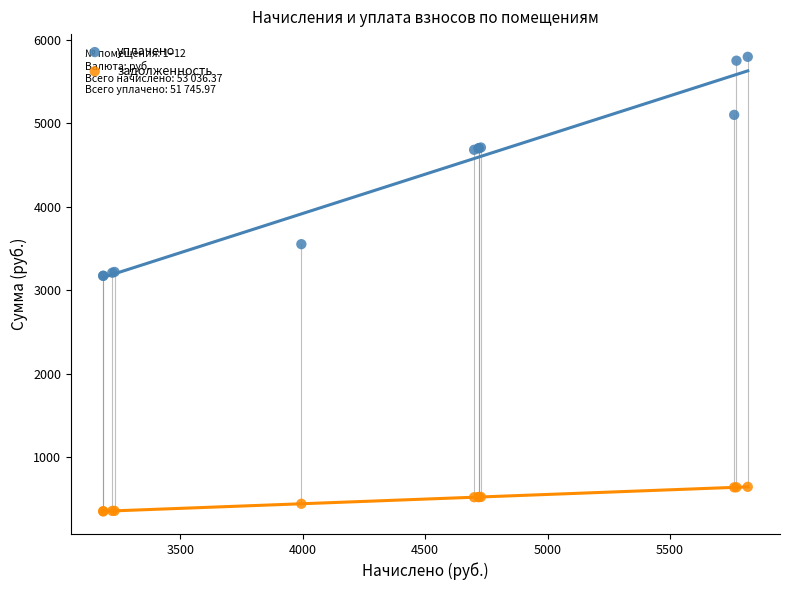

Which series has the largest Y range (max minus min)?

уплачено